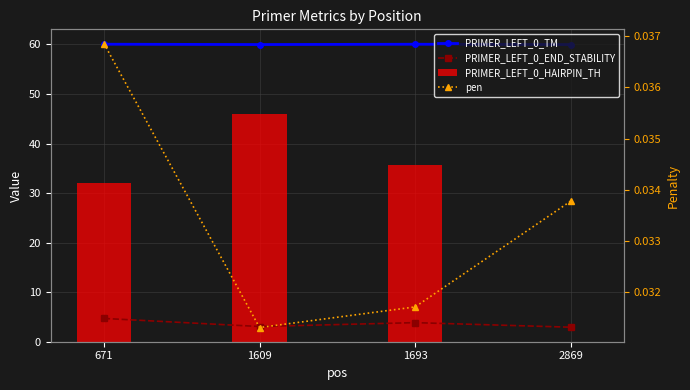

What are all the series names shown in the legend?

PRIMER_LEFT_0_TM, PRIMER_LEFT_0_END_STABILITY, PRIMER_LEFT_0_HAIRPIN_TH, pen